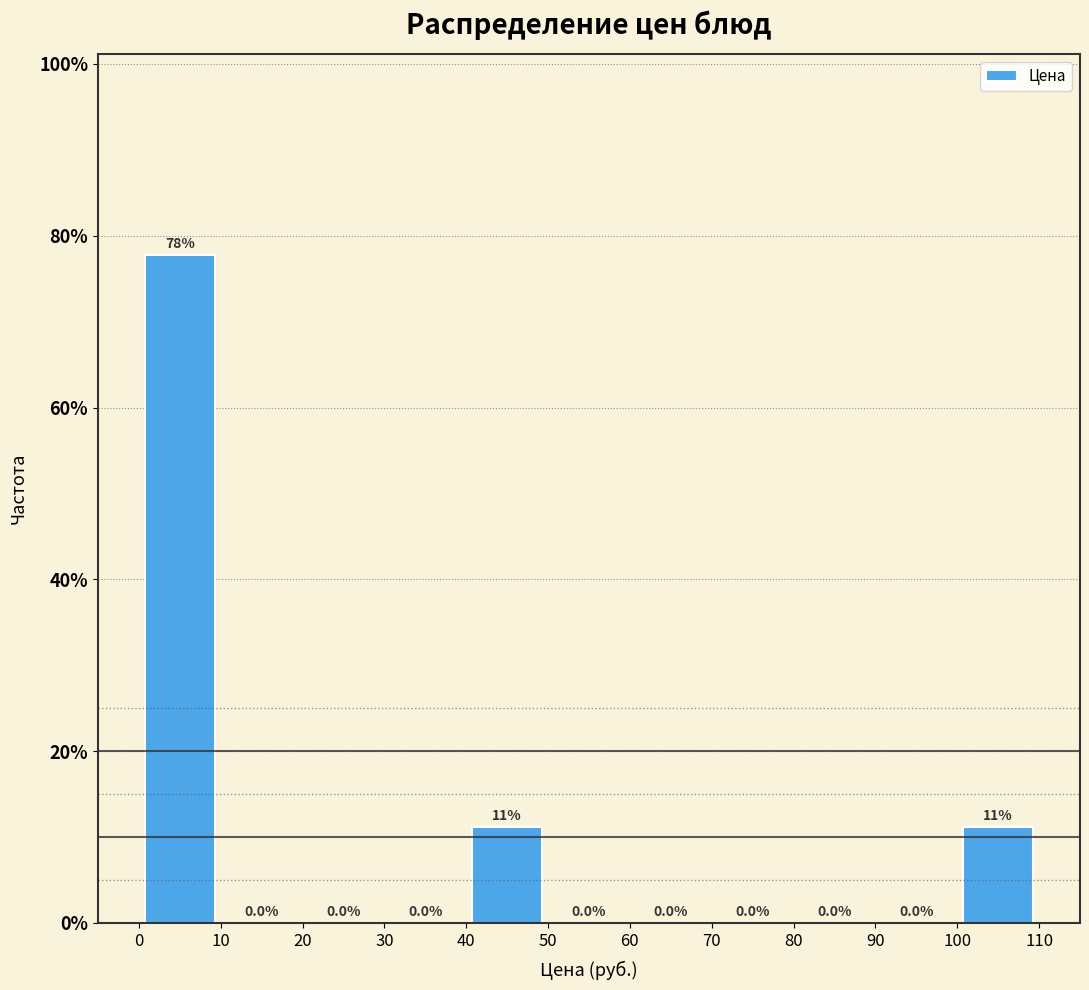

Which range on the x-axis has the tallest bar?

0 to 10